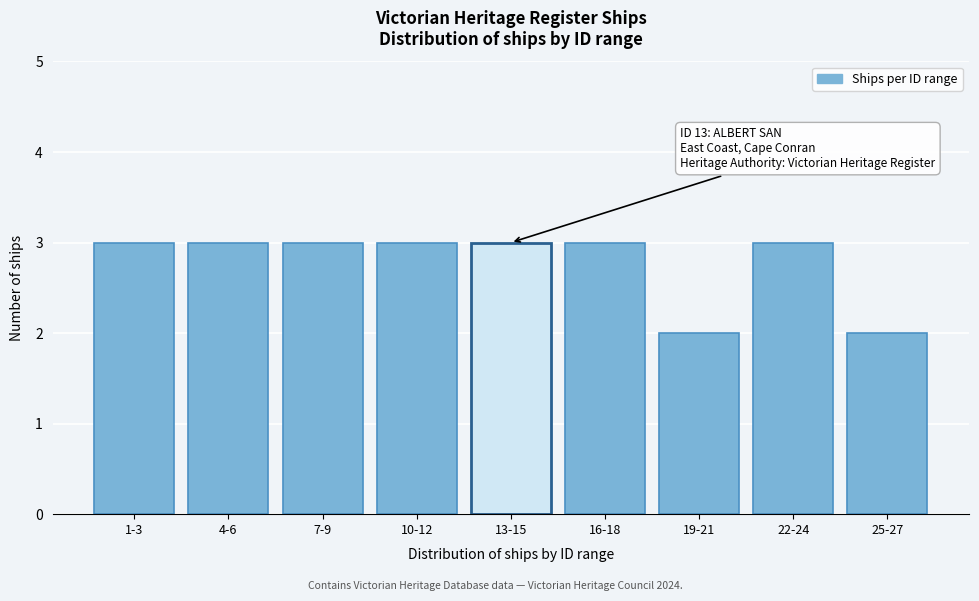

Reading left to right, transcribe all the data shown in this chart.

1-3=3	4-6=3	7-9=3	10-12=3	13-15=3	16-18=3	19-21=2	22-24=3	25-27=2